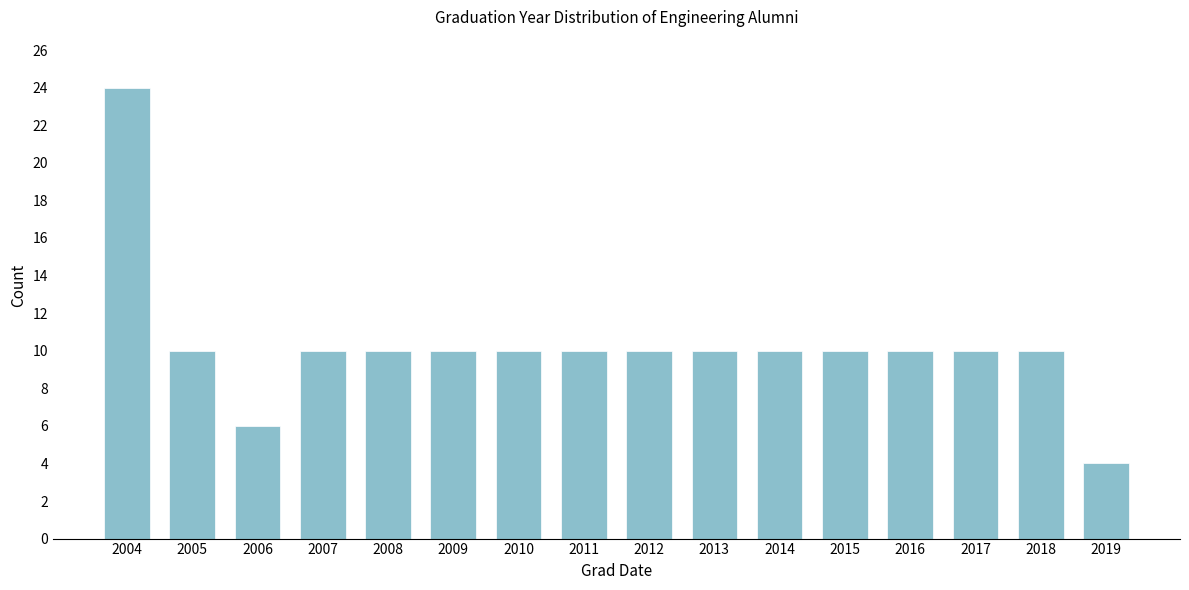

Reading right to left, transcribe all the data shown in this chart.

2019=4	2018=10	2017=10	2016=10	2015=10	2014=10	2013=10	2012=10	2011=10	2010=10	2009=10	2008=10	2007=10	2006=6	2005=10	2004=24